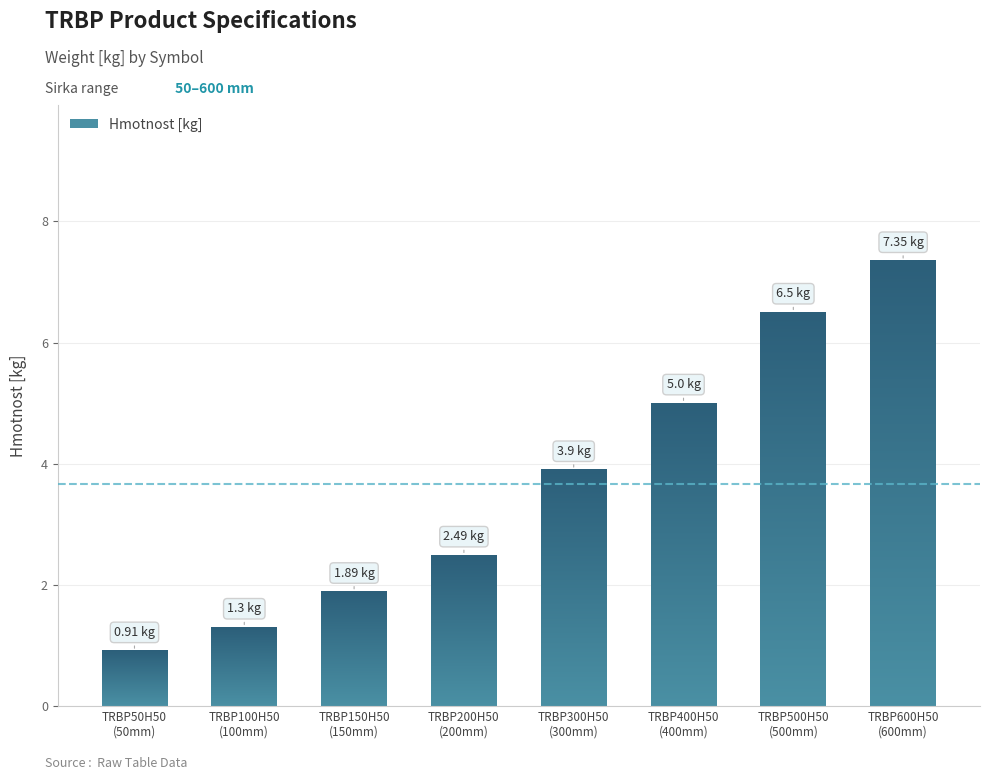

What is the average value?

3.7